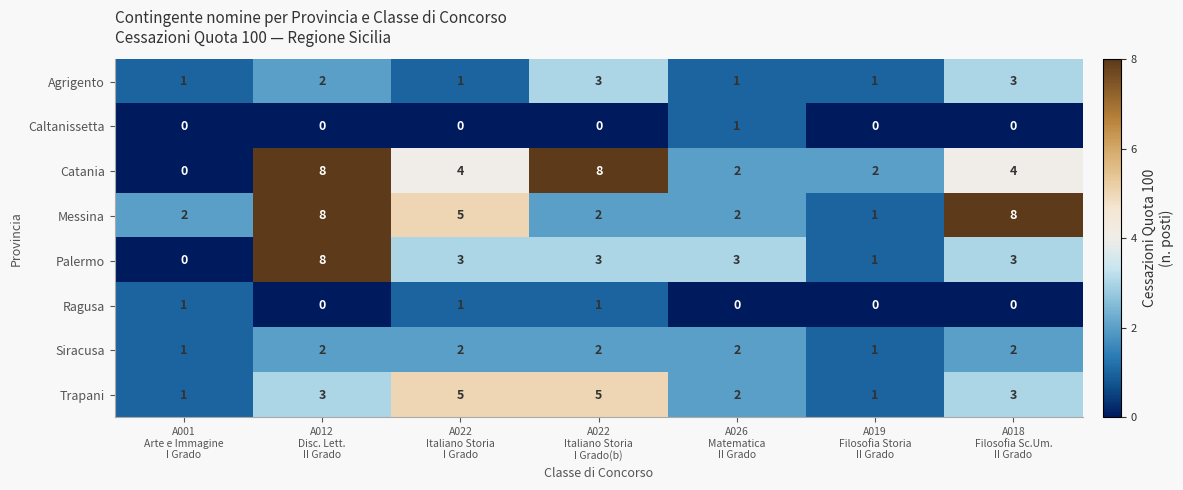

At how many categories does at least one series exceed 6?

3